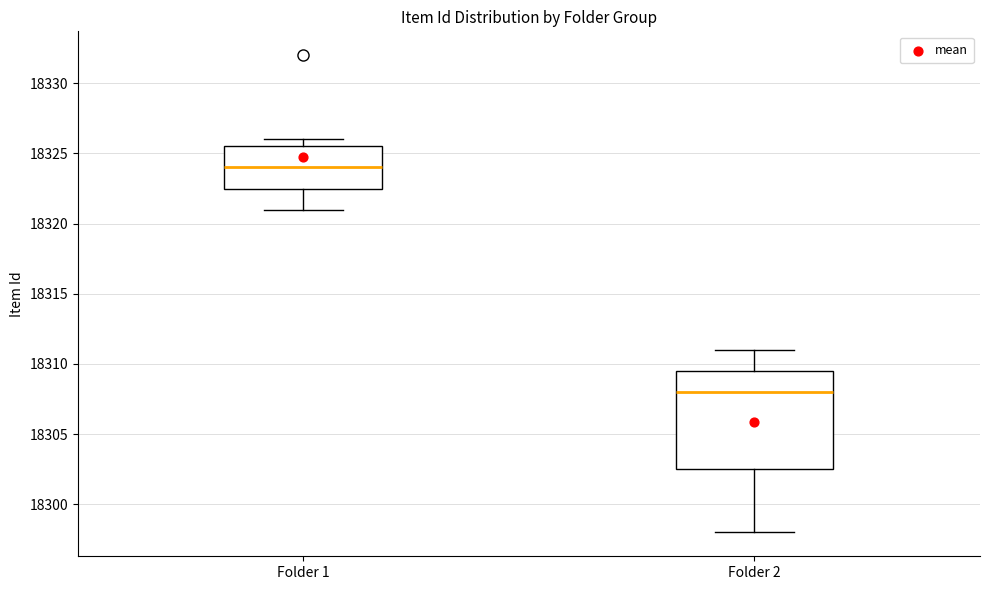

Which box is the tallest, from its lower edge to its upper edge?

Folder 2